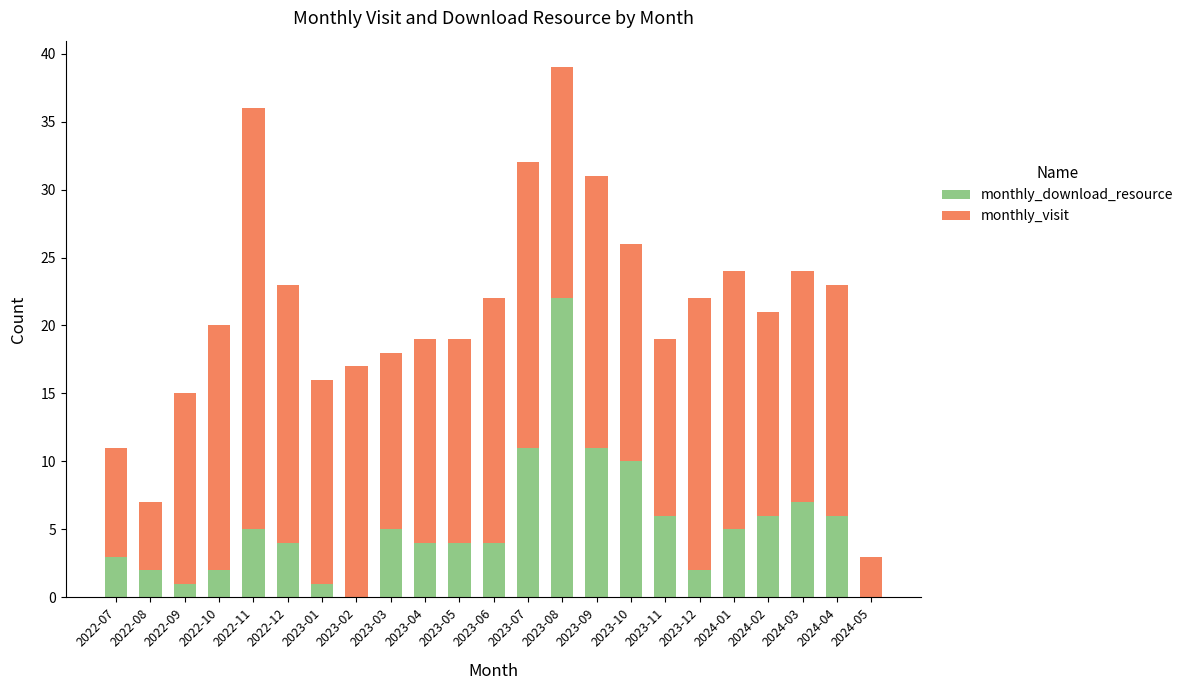

What is the sum of all monthly_download_resource values?

121